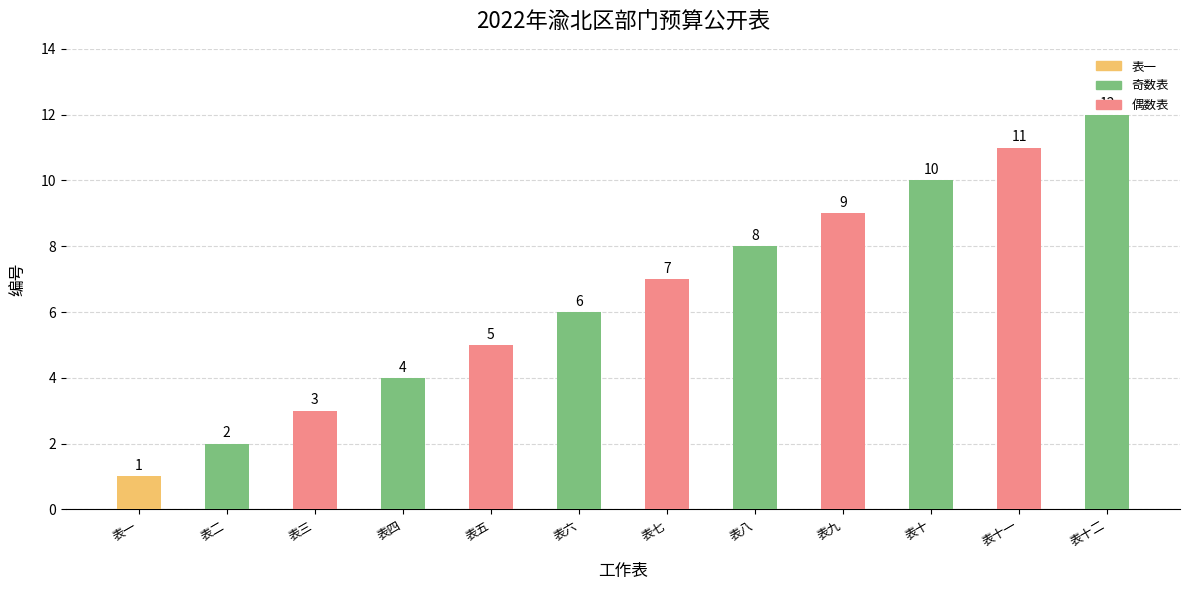

Reading left to right, transcribe all the data shown in this chart.

表一=1	表二=2	表三=3	表四=4	表五=5	表六=6	表七=7	表八=8	表九=9	表十=10	表十一=11	表十二=12